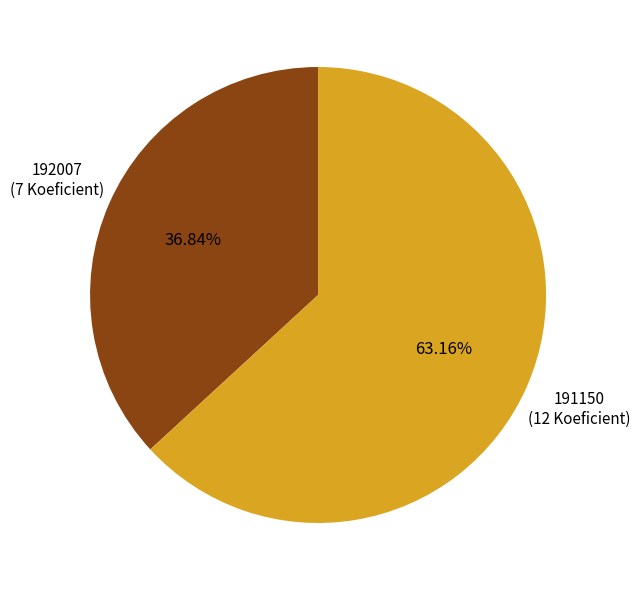

Rank the categories by value from lowest to highest.

192007, 191150